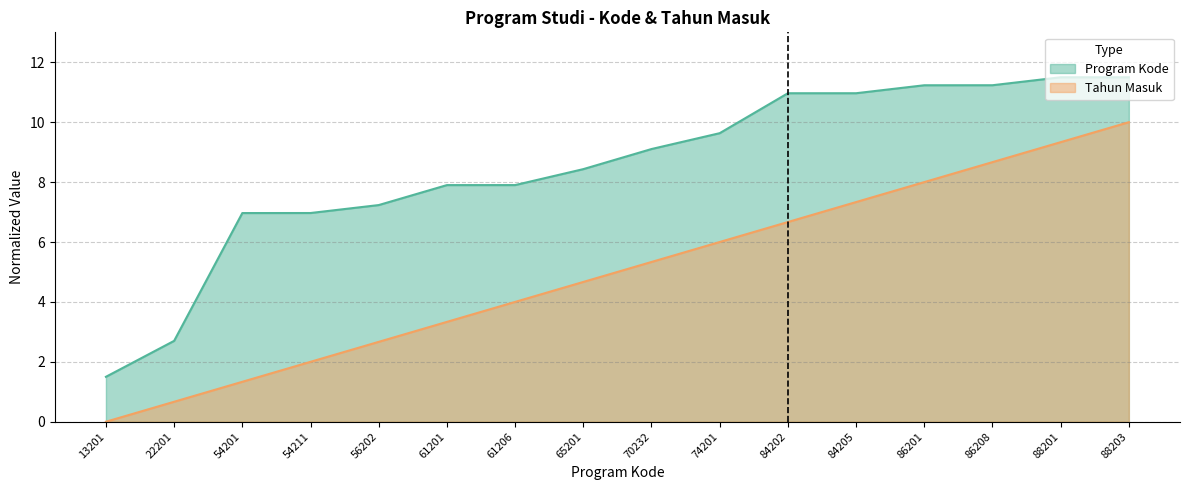

What is the average value of the Program Kode series?

8.5